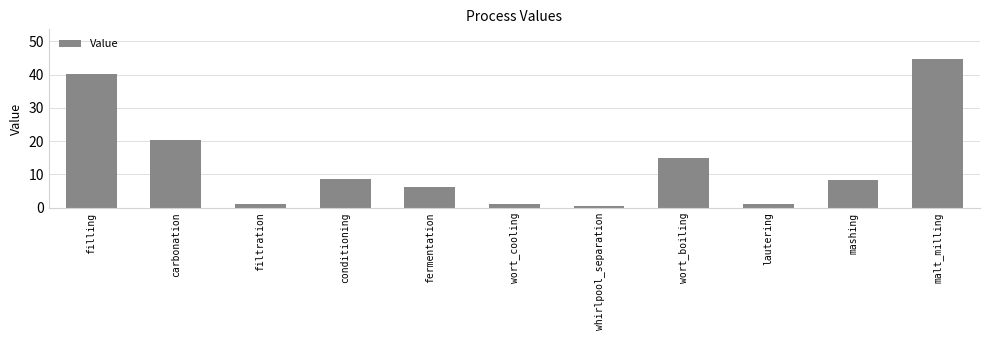

Is it true that the value at malt_milling is 79.8?

False